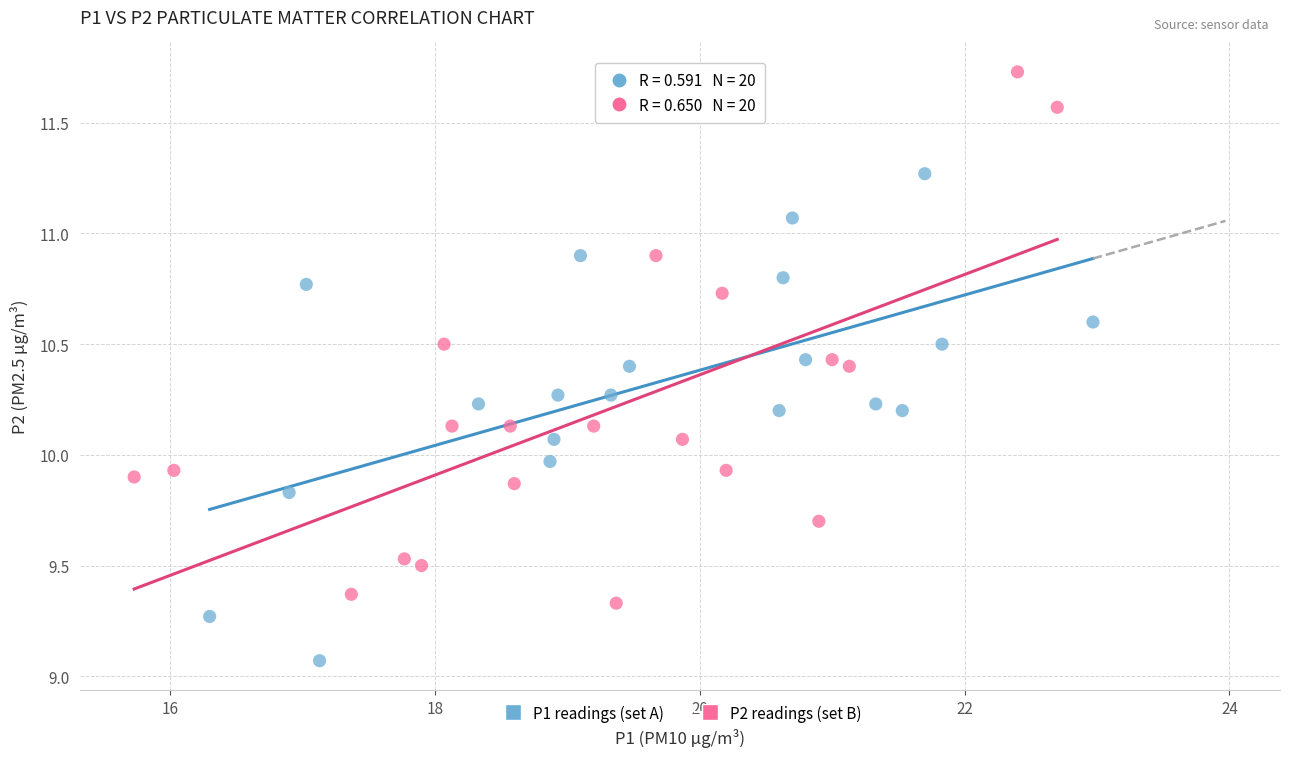

Which series reaches the minimum Y coordinate?

P1 readings (set A)